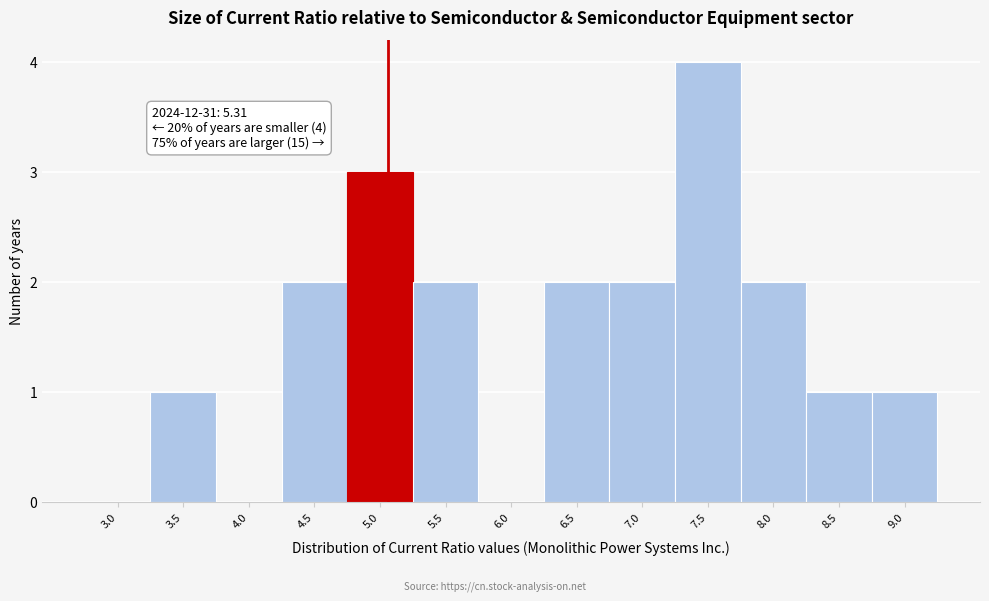

Reading right to left, transcribe all the data shown in this chart.

9.0=1	8.5=1	8.0=2	7.5=4	7.0=2	6.5=2	6.0=0	5.5=2	5.0=3	4.5=2	4.0=0	3.5=1	3.0=0